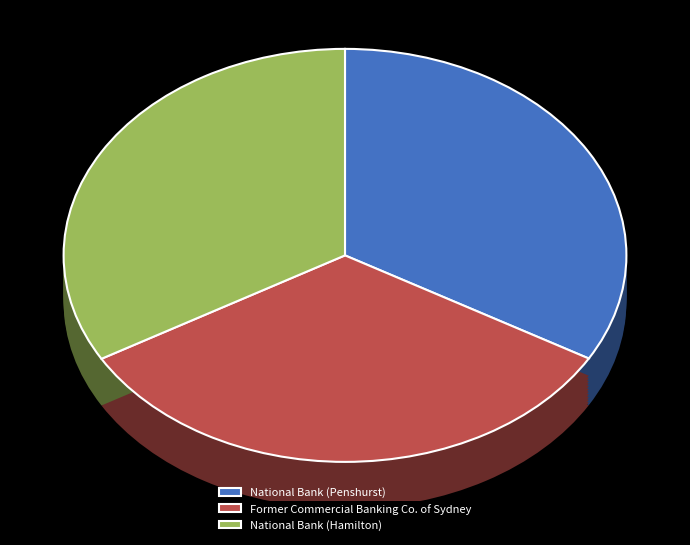

Count the number of slices in the pie.

3